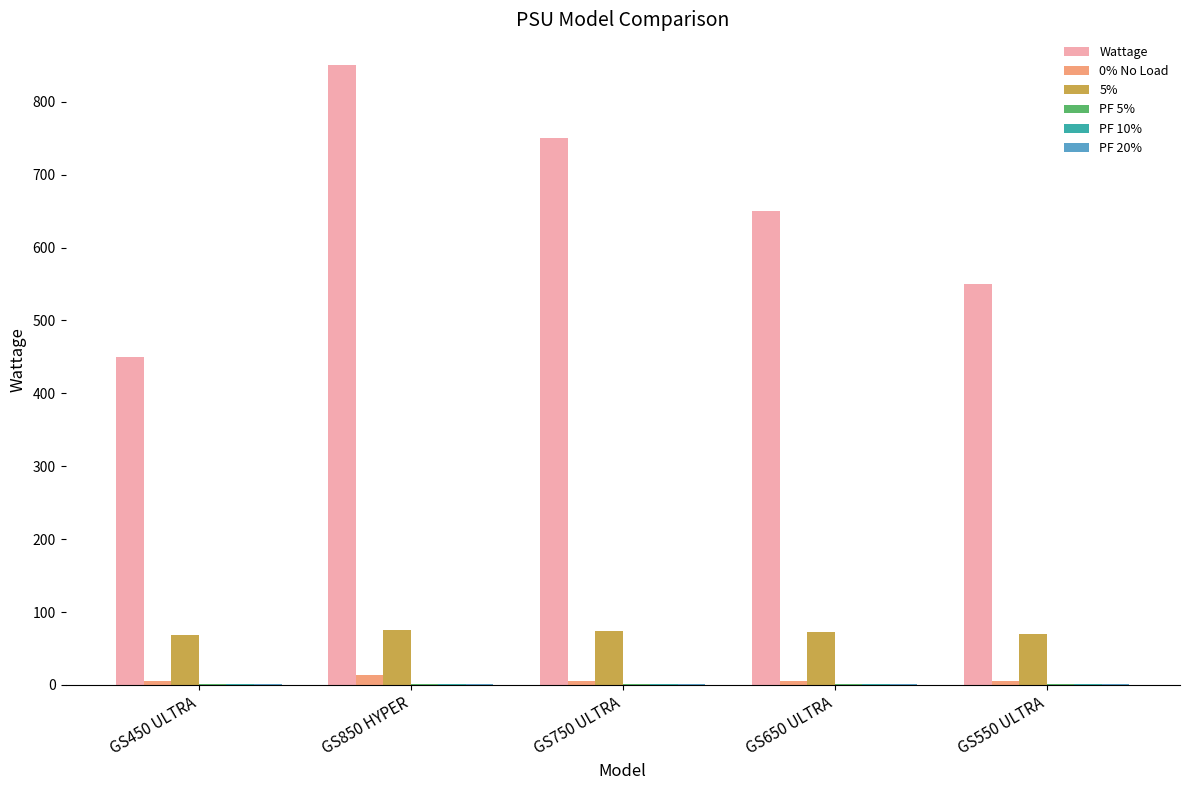

How many distinct data groups are displayed?

6